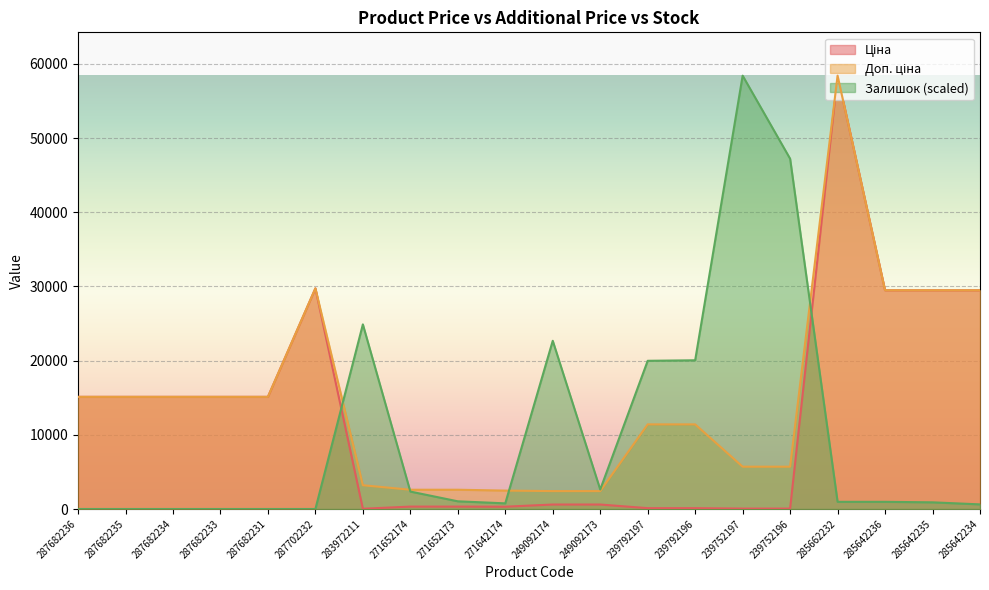

Count the number of categories in the chart.

20